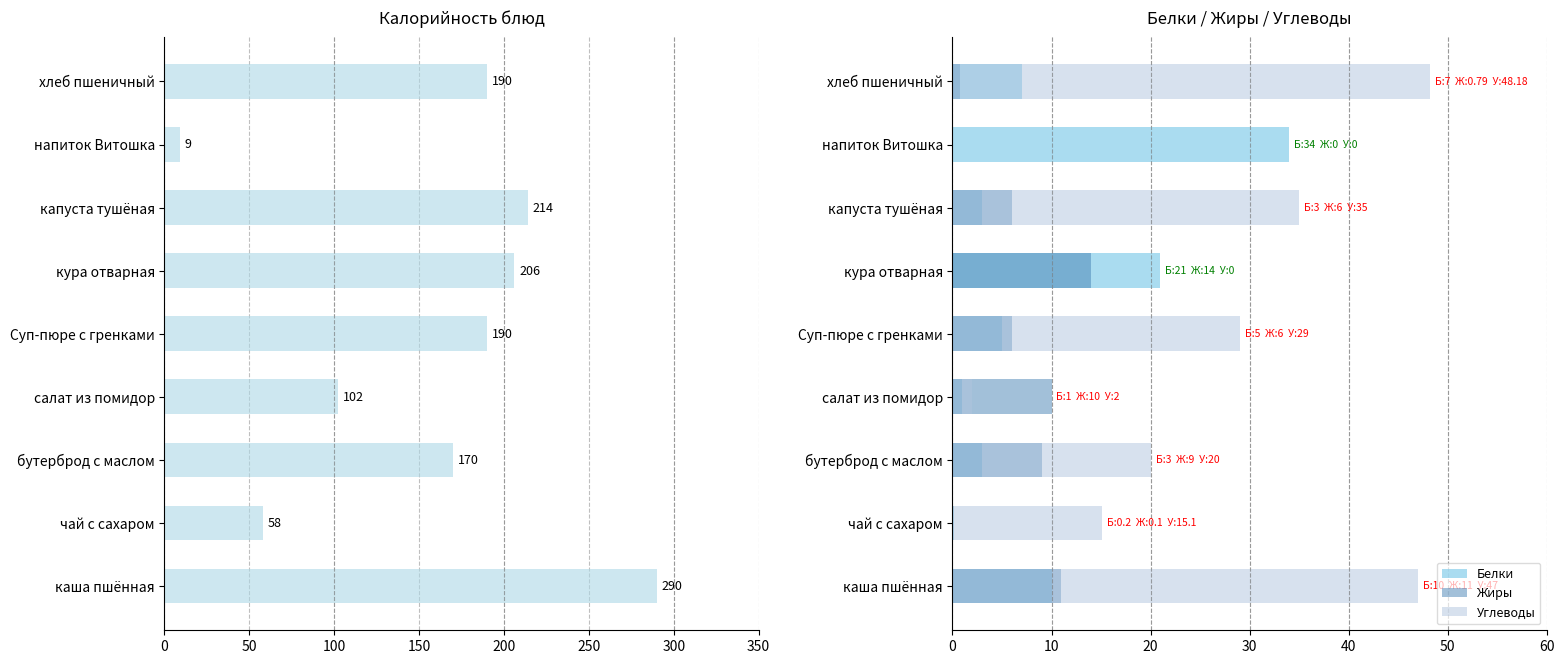

What is the sum of the Углеводы values at салат из помидор and бутерброд с маслом?

22.0